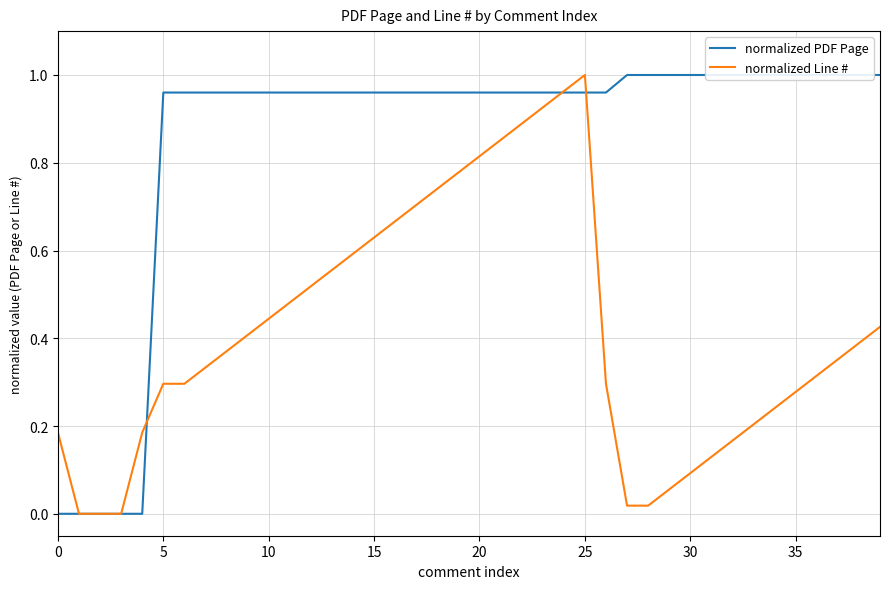

At which label does normalized Line # reach its peak?

25